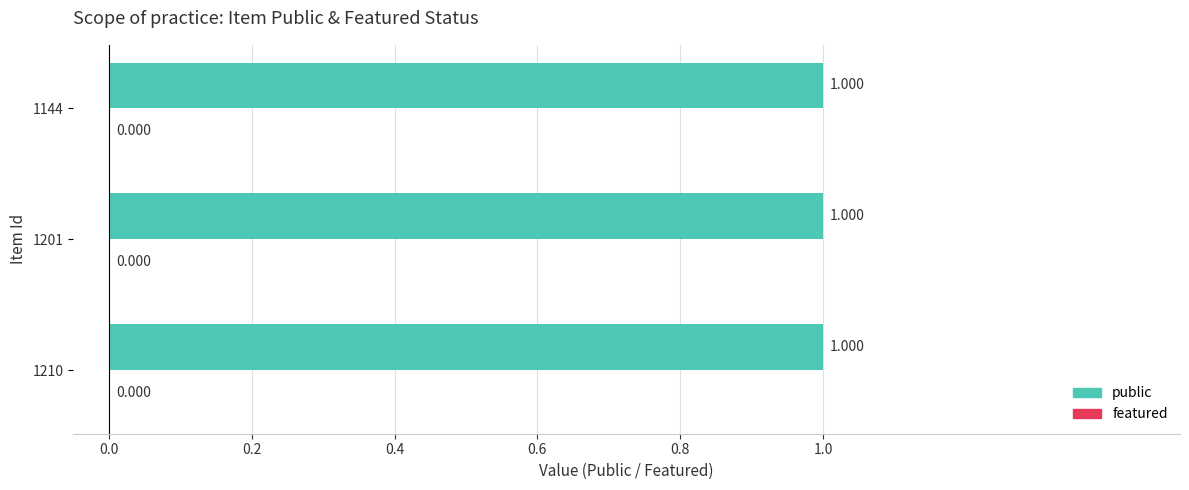

List the labels in order of featured value, largest first.

1210, 1201, 1144